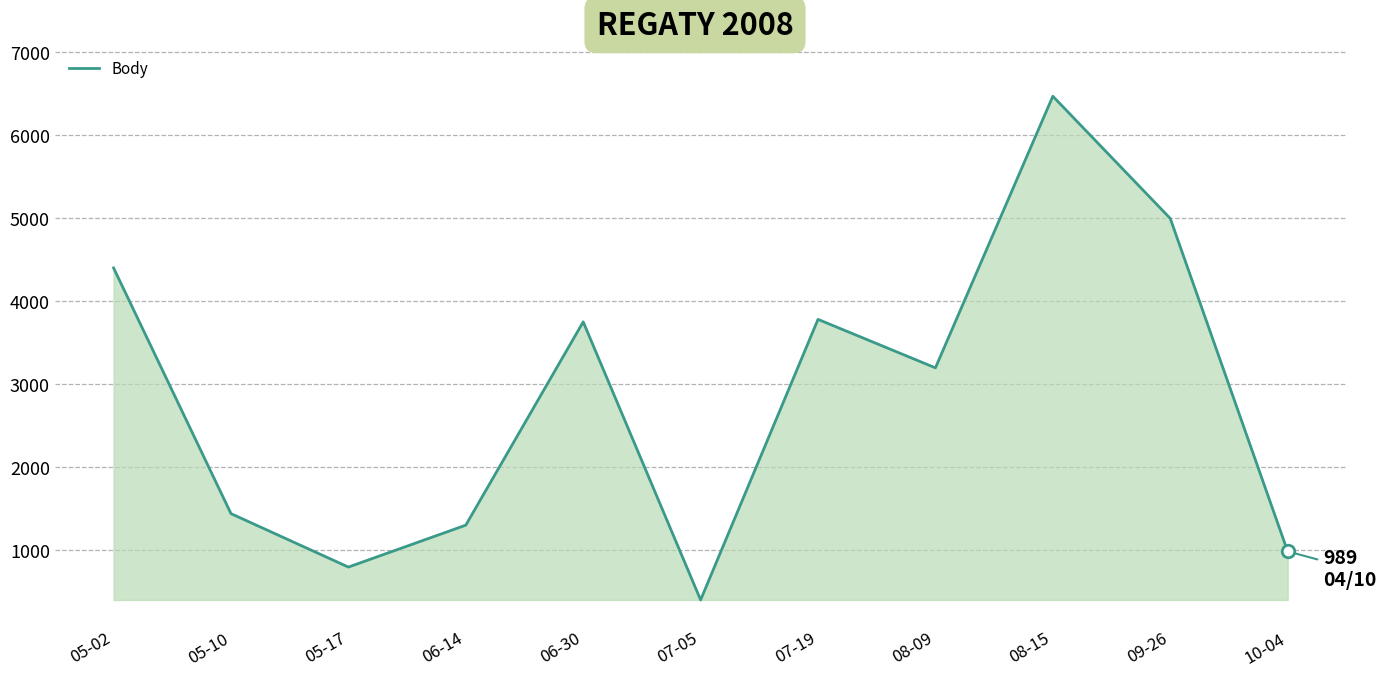

What is the greatest value displayed?

6472